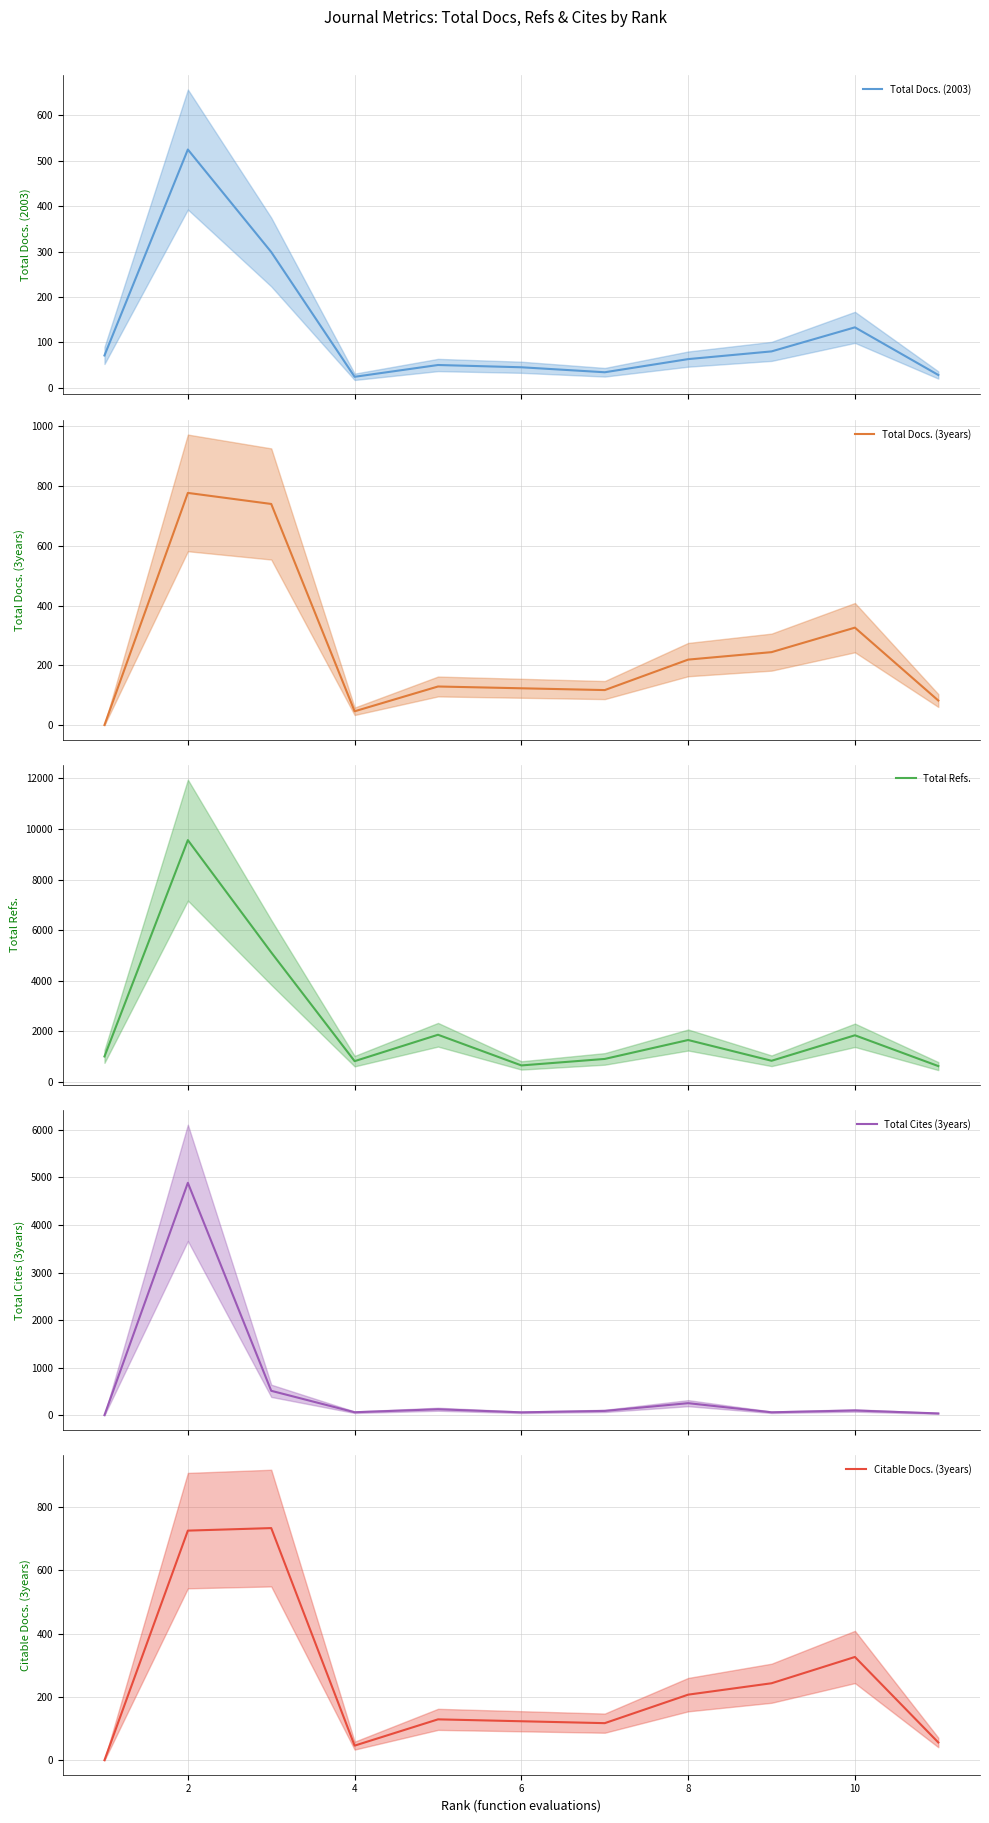

What is the maximum value for Total Docs. (2003)?

525